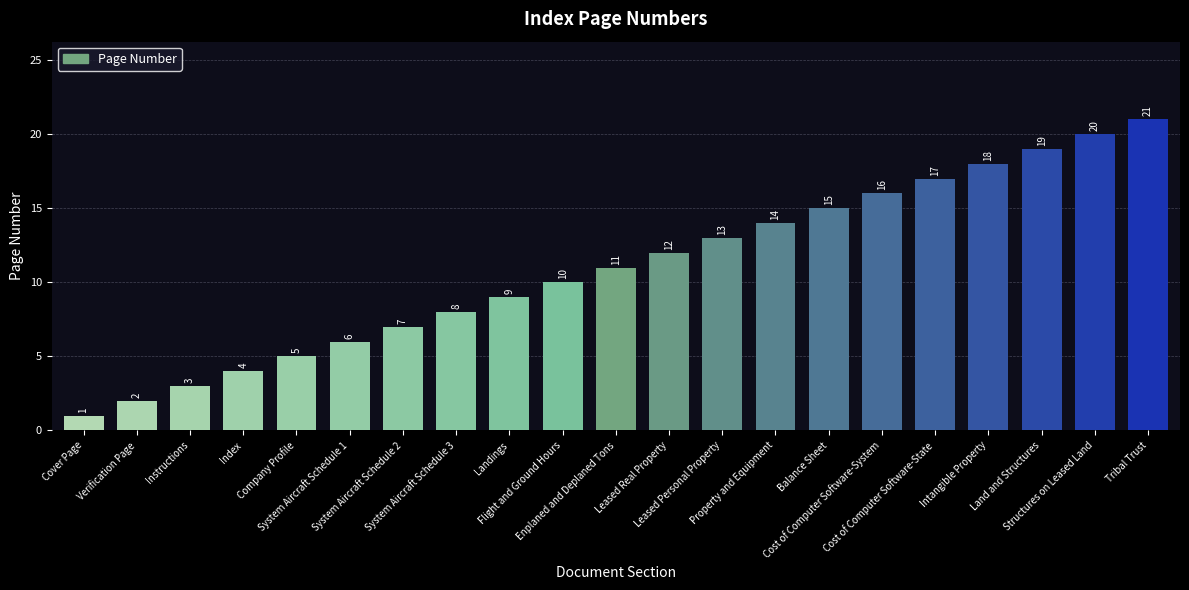

What is the label of the 20th bar from the left?

Structures on Leased Land